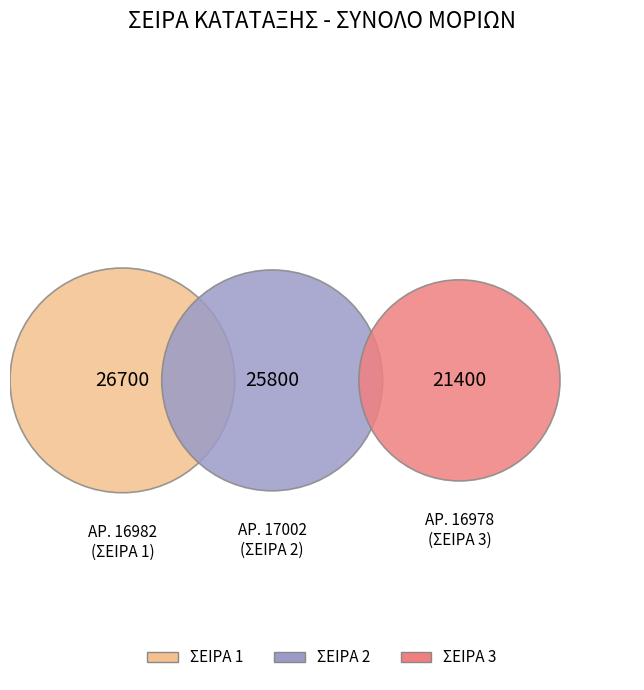

What percentage is NOT represented by 3?

71.0%